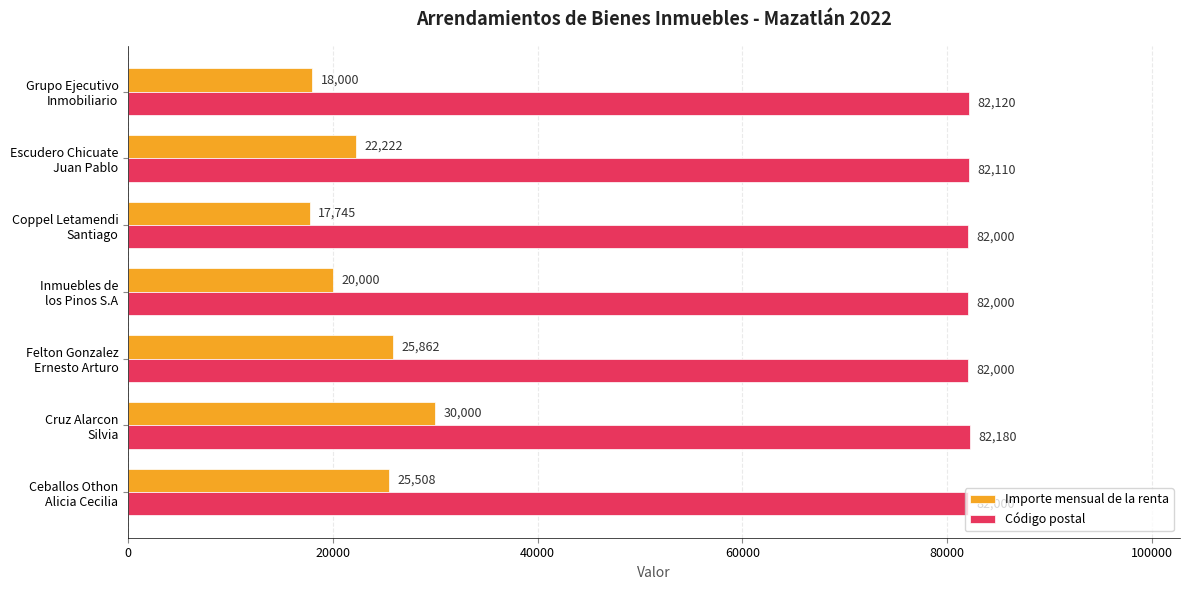

Which category has the highest value in the Importe mensual de la renta series?

Cruz Alarcon
Silvia